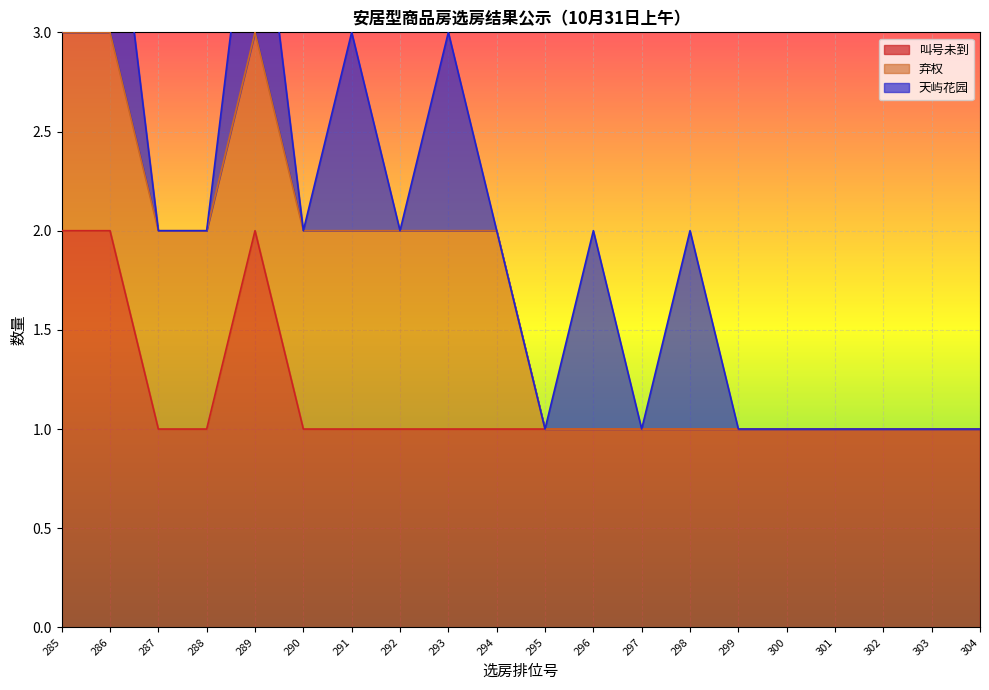

True or false: 天屿花园 has more than 1 interior local peaks.

True